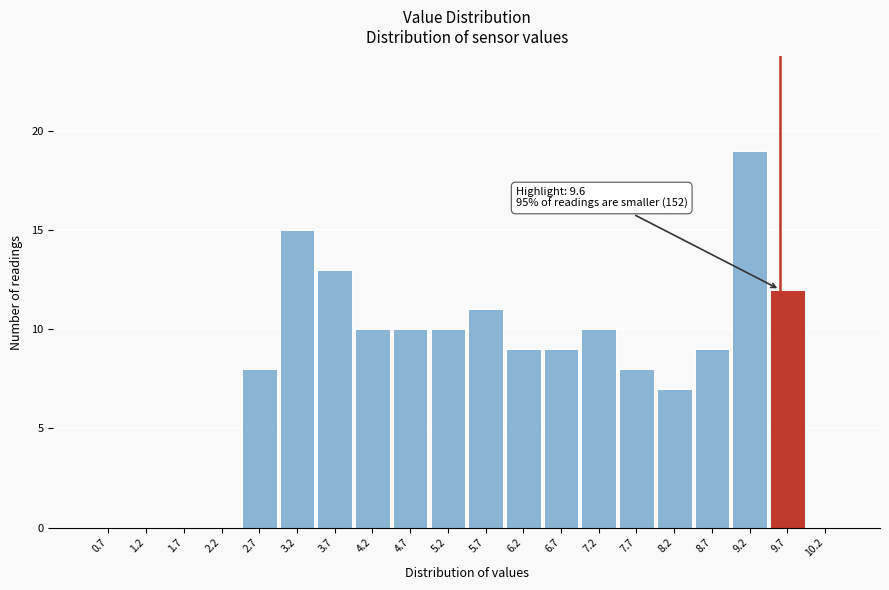

Over which range of the x-axis is the bar tallest?

8.95 to 9.45